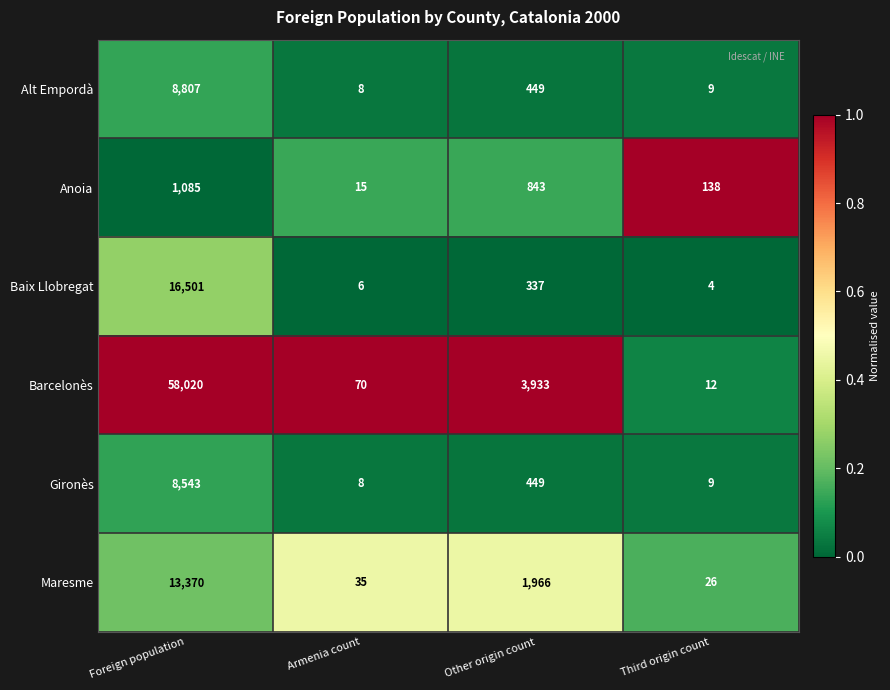

What is the maximum value shown in the chart?

58020